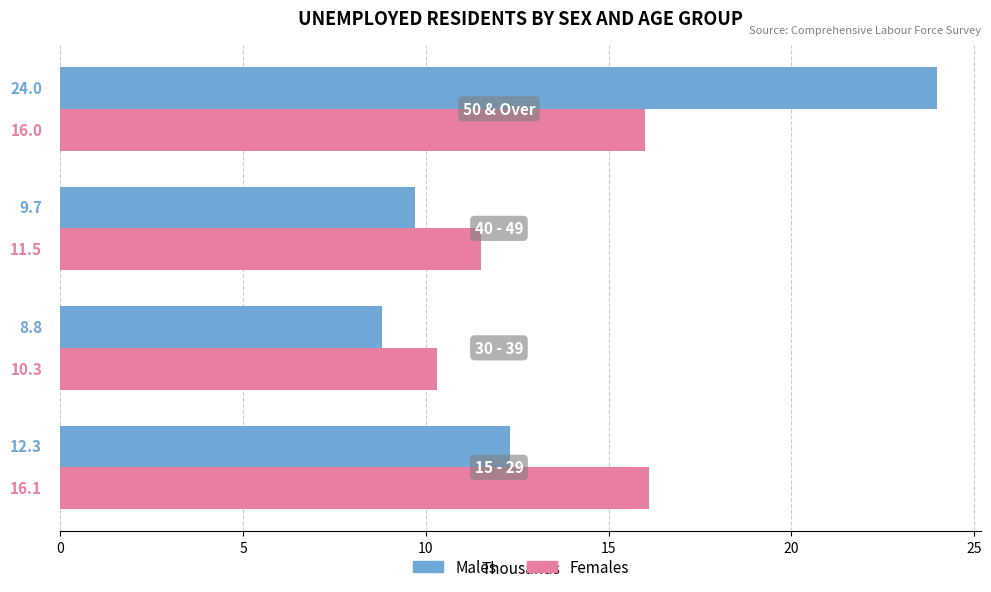

Rank the series by their average value, from highest to lowest.

Males, Females